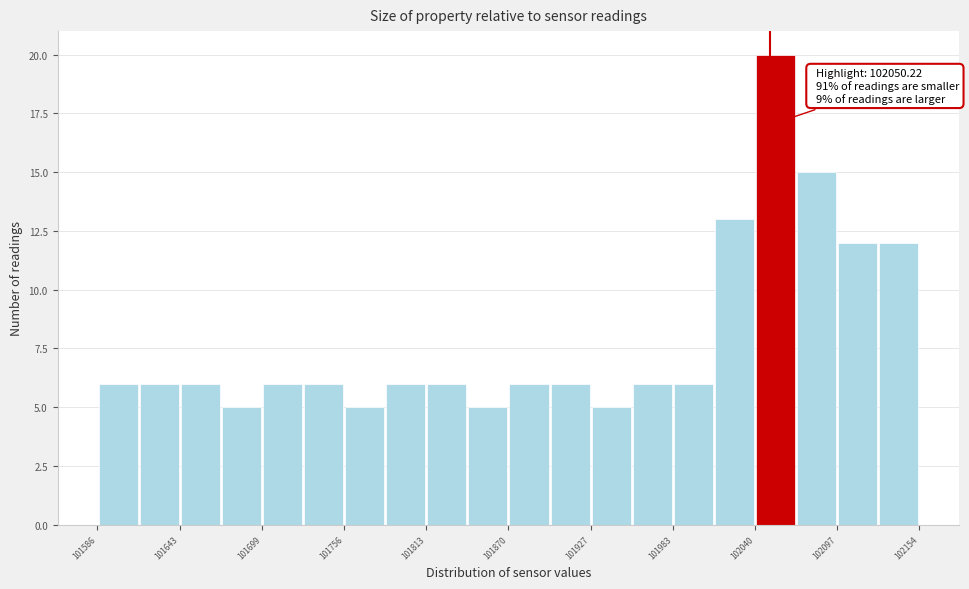

Read against the x-axis, roughly where is the centre of the tallest bar?

102050